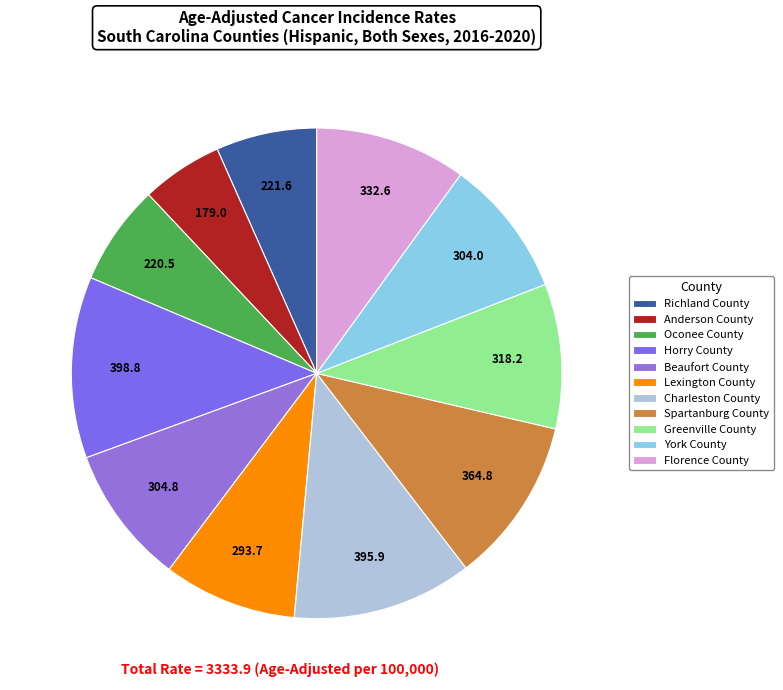

Which category has the smallest portion of the pie?

Anderson County